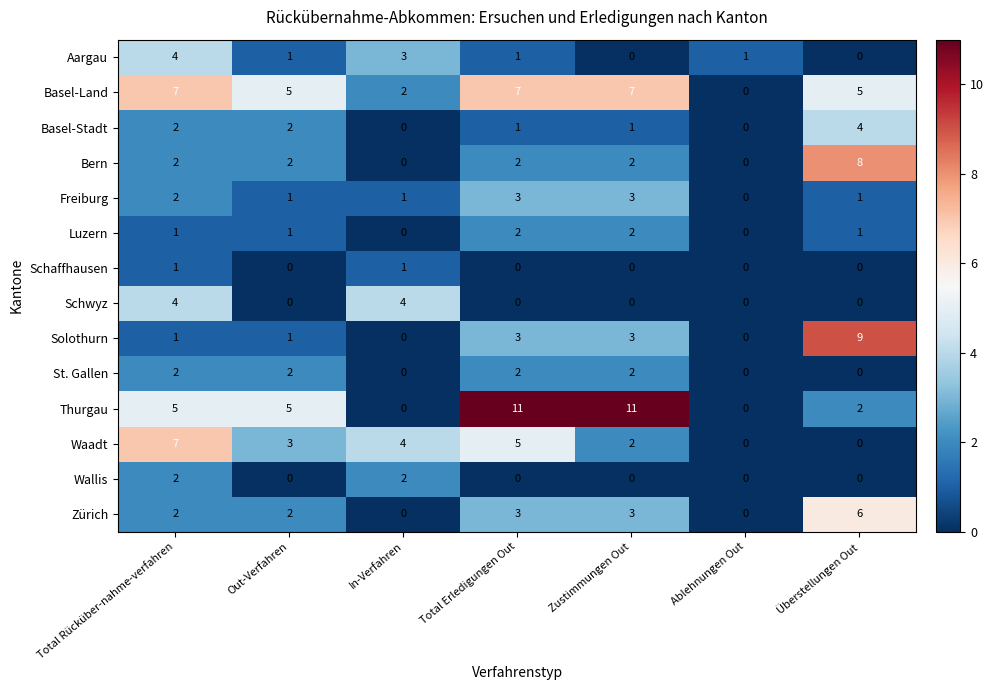

Count the number of data series in this chart.

14